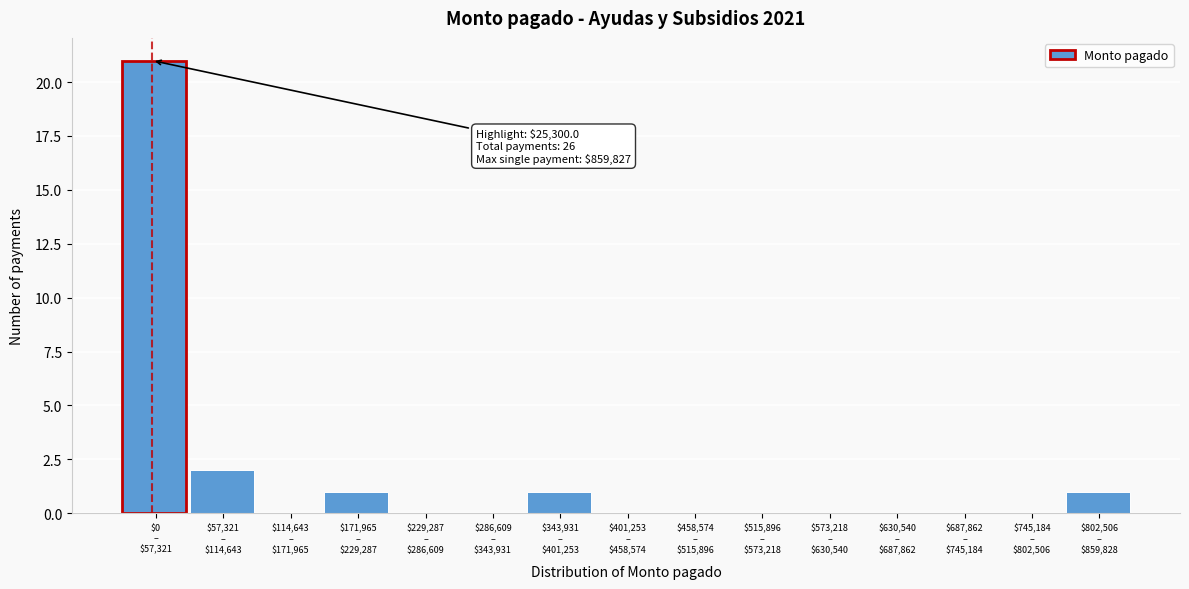

What is the greatest value displayed?

21